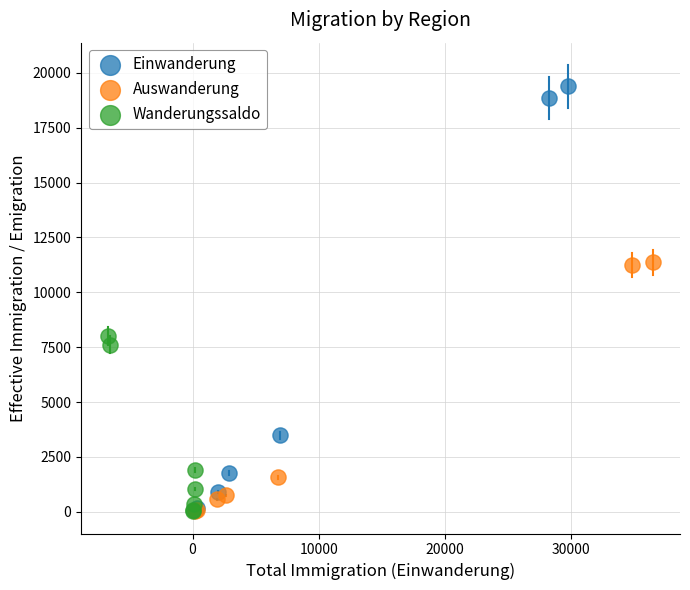

Which series has the widest spread of Y values?

Einwanderung